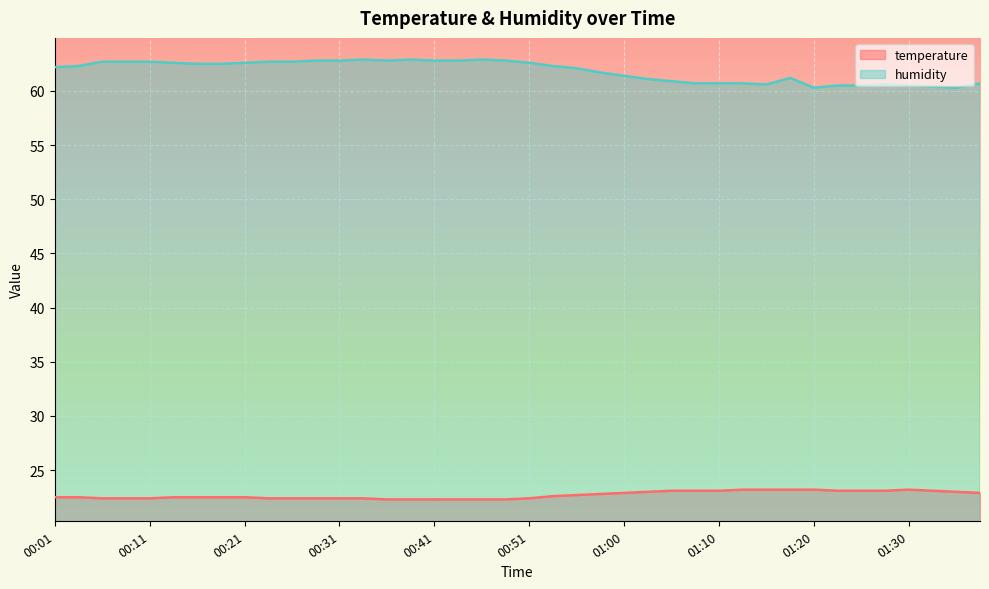

What is the difference between the second highest and second lowest values in the temperature series?

0.9